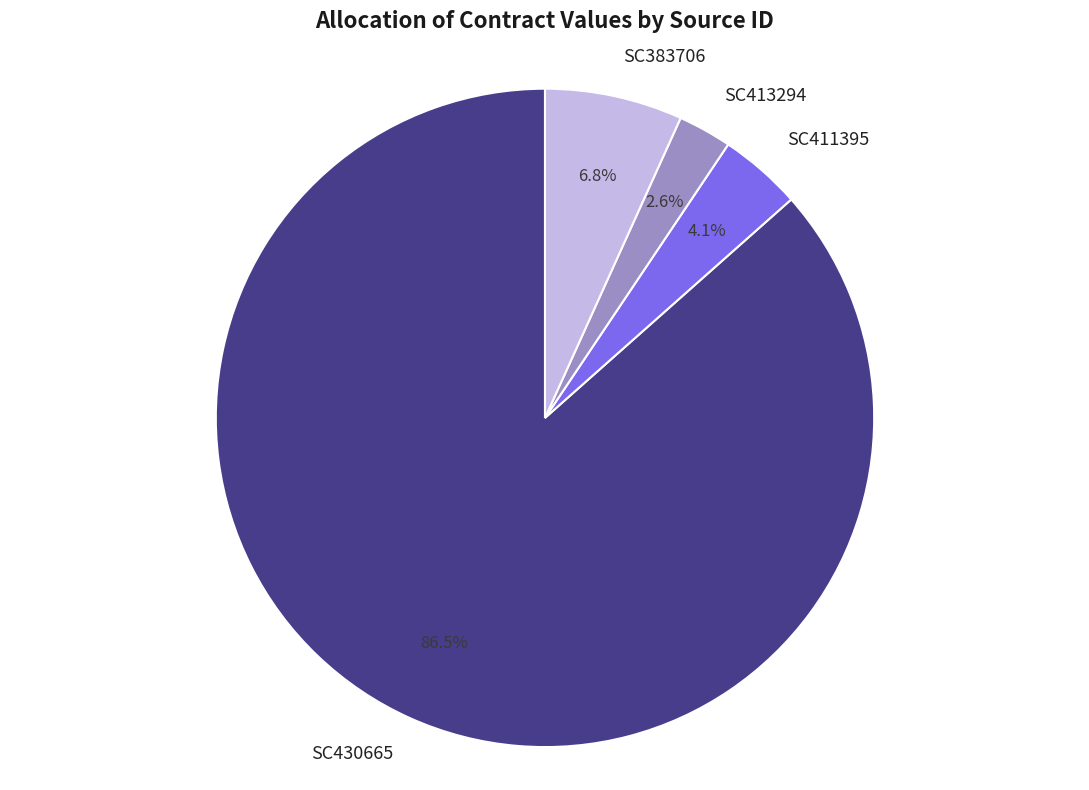

How many slices are in this pie chart?

4